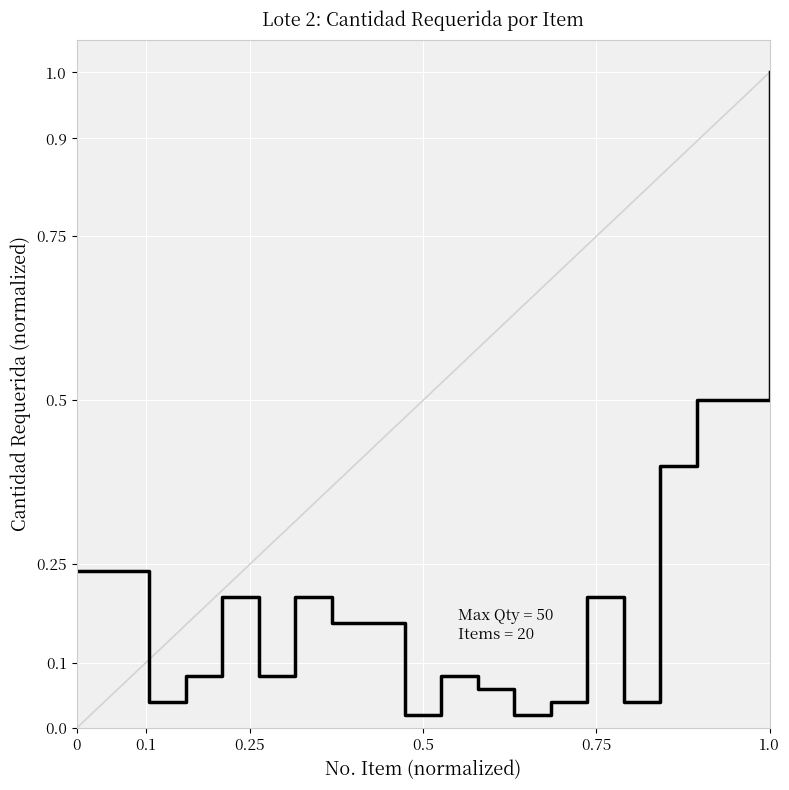

What is the difference between the maximum and minimum values?

1.0